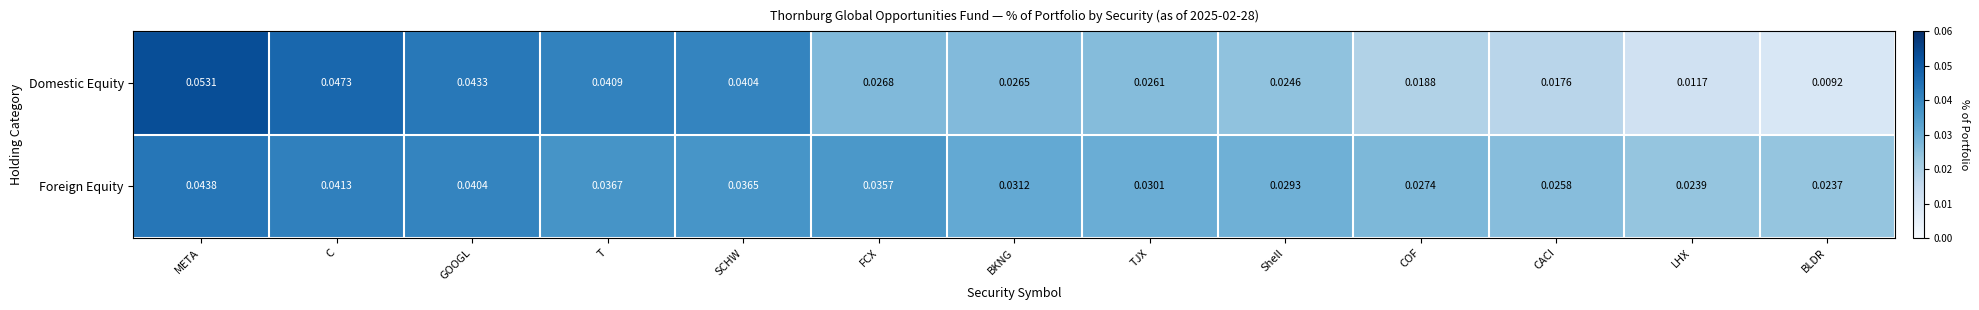

Which series has the widest spread of values?

Domestic Equity